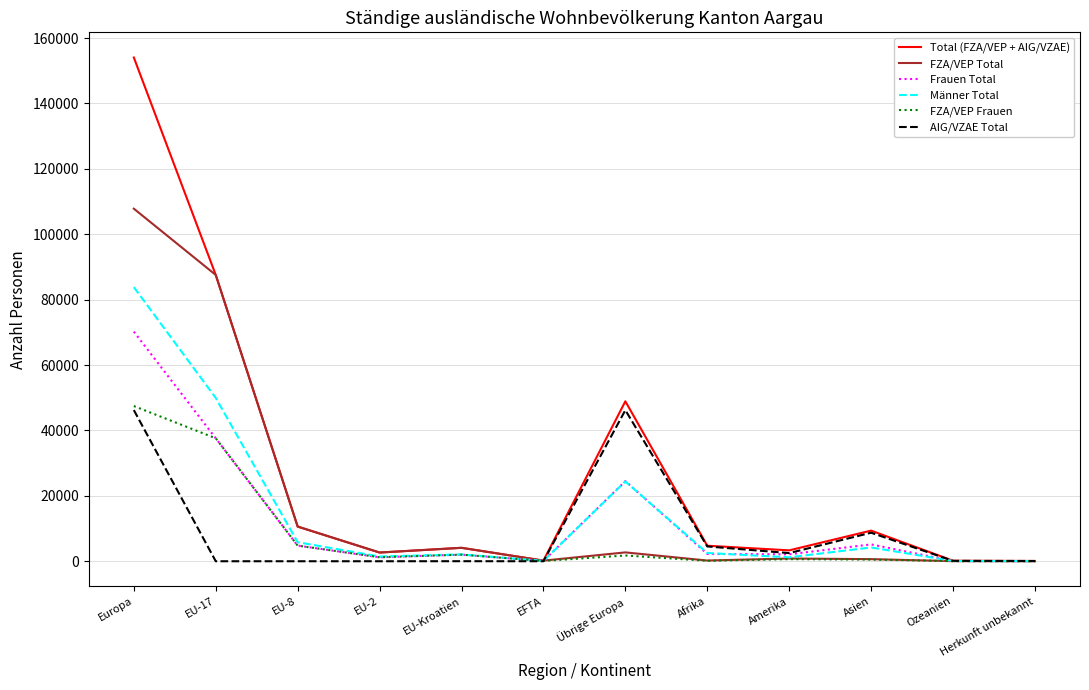

At which label is Frauen Total closest to 35125?

EU-17